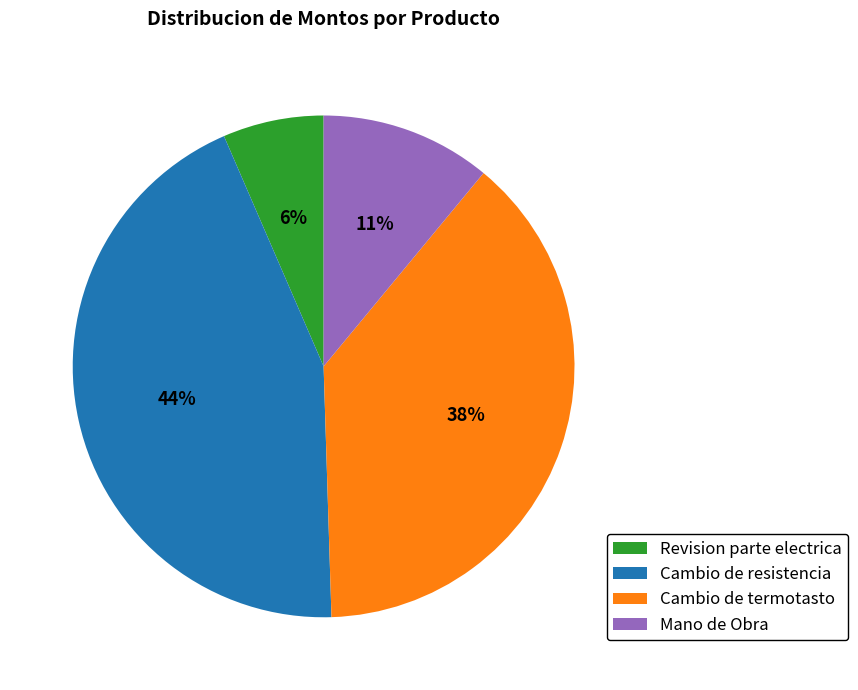

Rank the categories by value from highest to lowest.

Cambio de resistencia, Cambio de termotasto, Mano de Obra, Revision parte electrica